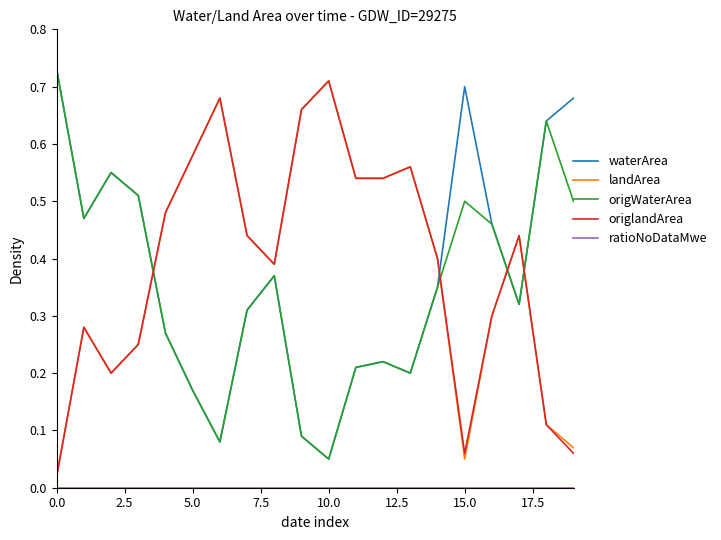

How many times do origlandArea and origWaterArea cross each other?

4